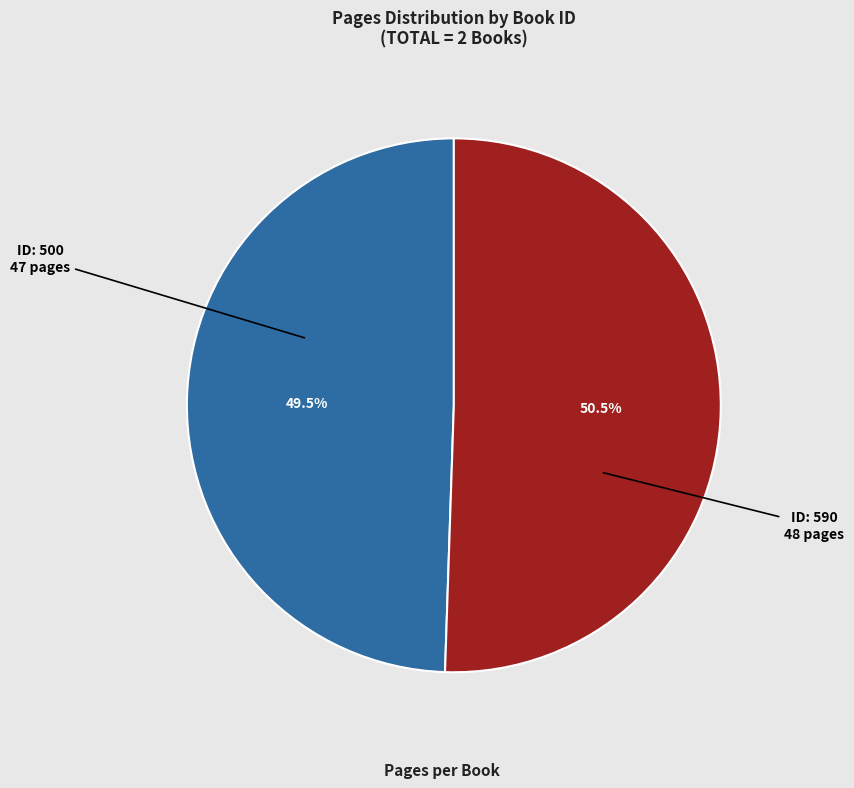

Is there any slice that represents more than half of the pie?

Yes